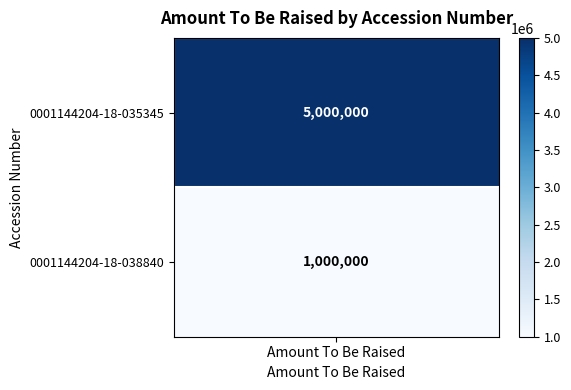

Rank the series by their maximum value, from lowest to highest.

0001144204-18-038840, 0001144204-18-035345